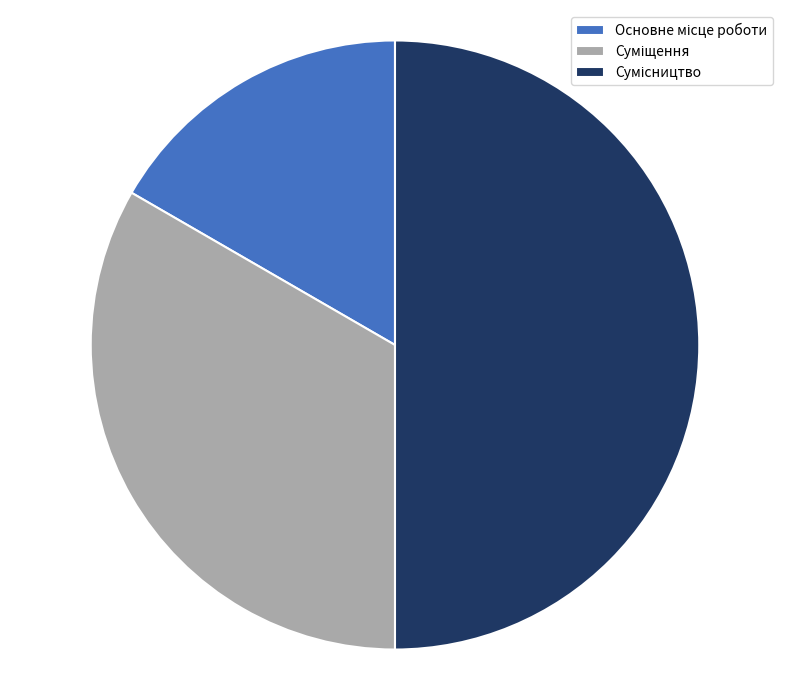

Rank the categories by value from lowest to highest.

Основне місце роботи, Суміщення, Сумісництво